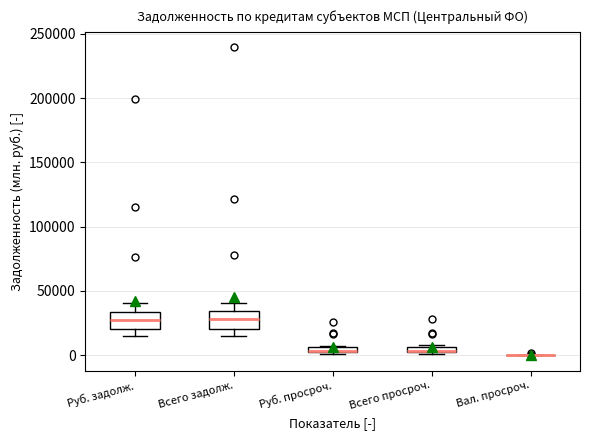

Where is the lower edge of the box for Руб. просроч. on the y-axis? The values are not printed on the chart, so give them approximately, as read against the axis.

0